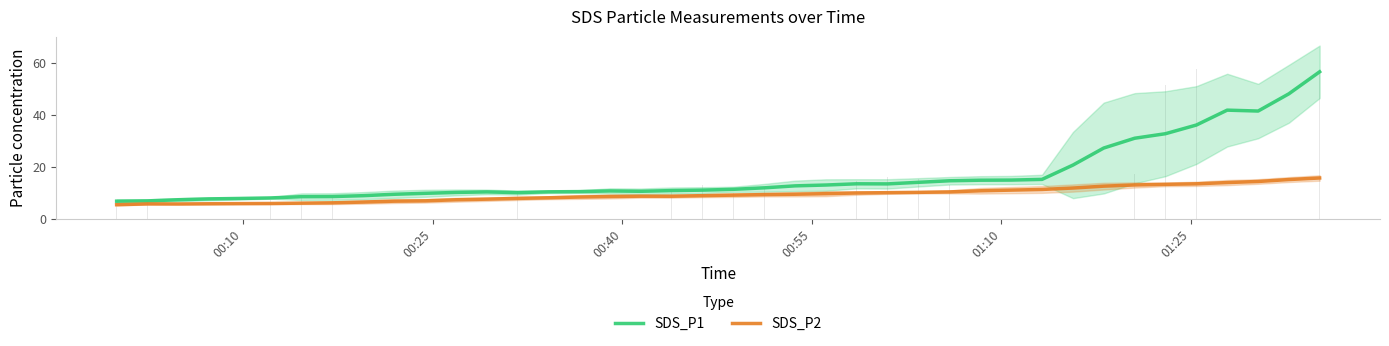

Count the number of categories in the chart.

40